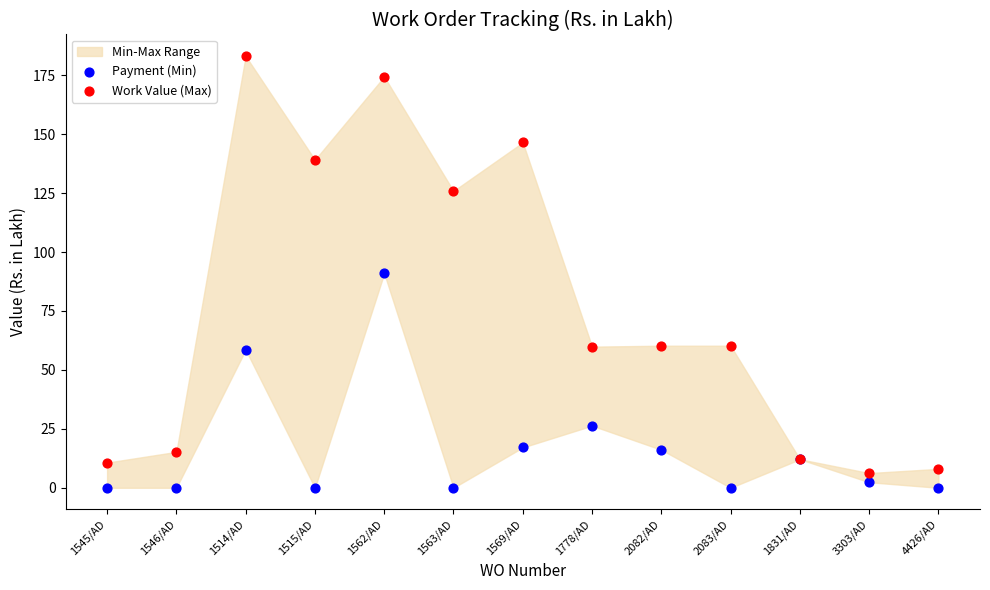

Which series reaches the maximum Y coordinate?

Work Value (Max)